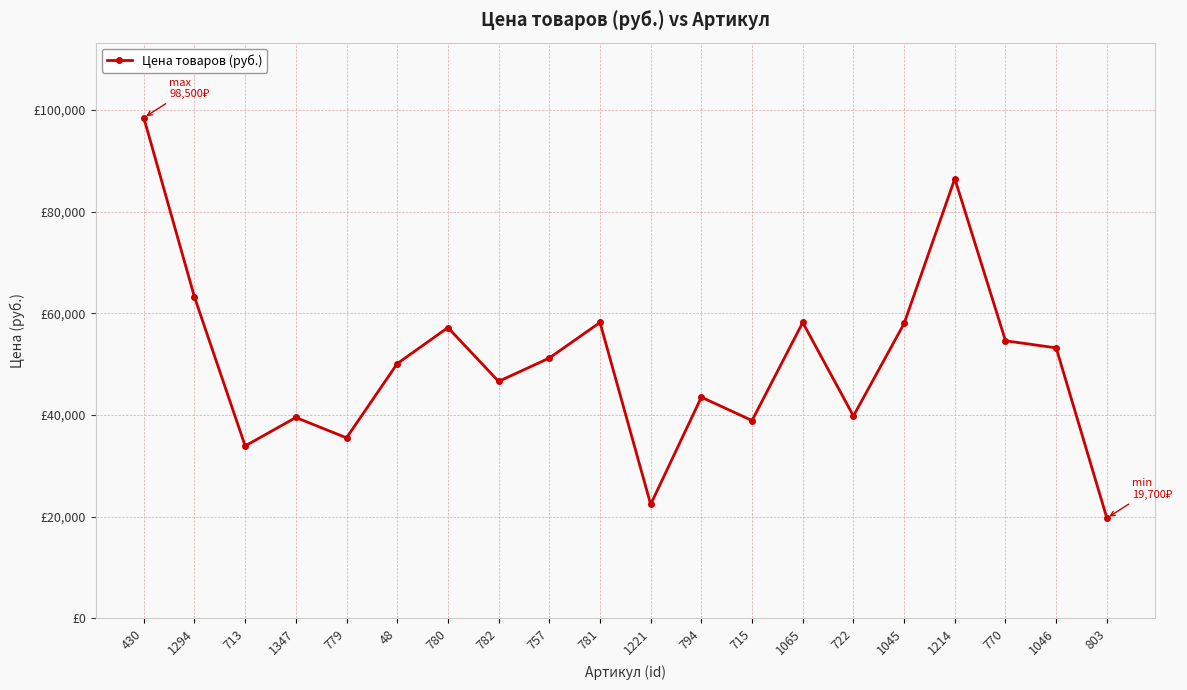

Is this an area chart (filled region under the line)?

No